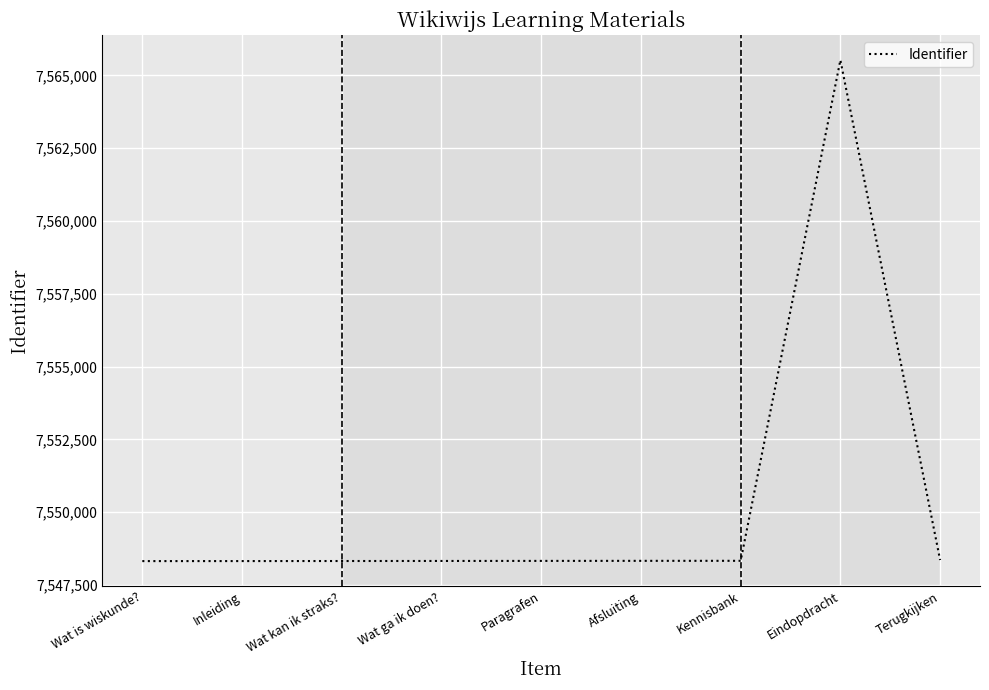

The value at Wat kan ik straks? is 7548326. True or false?

True